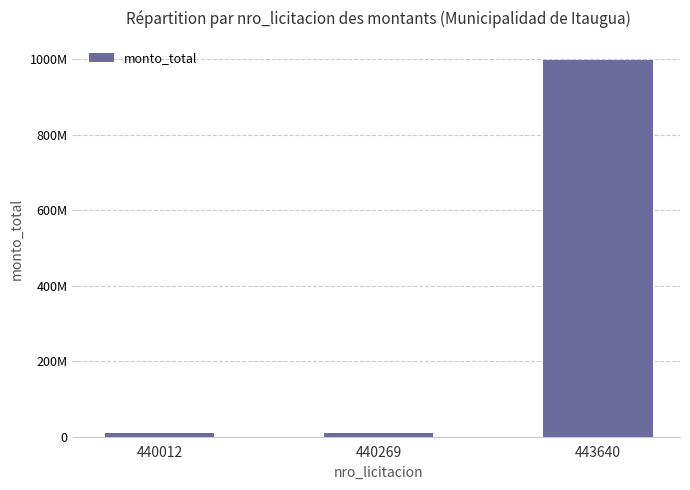

Rank the categories by value from lowest to highest.

440012, 440269, 443640